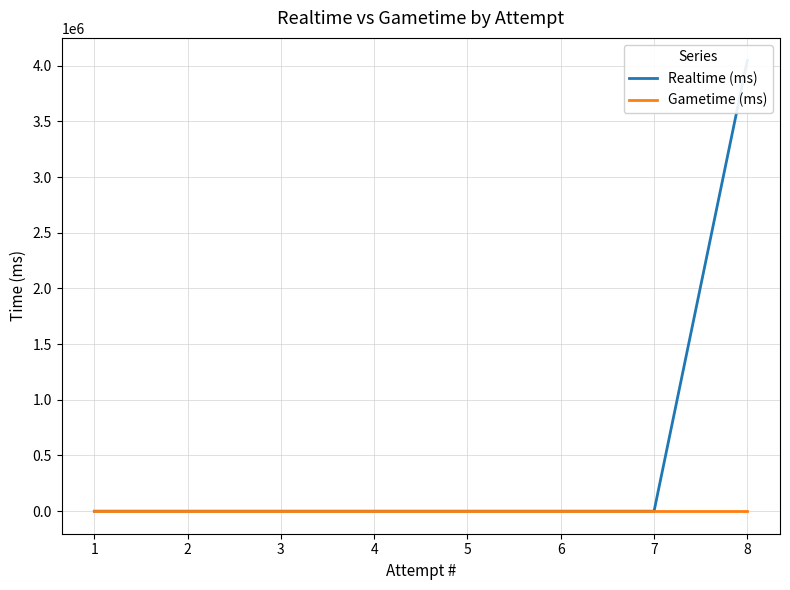

True or false: Gametime (ms) has more than 0 points higher than both neighbors.

False